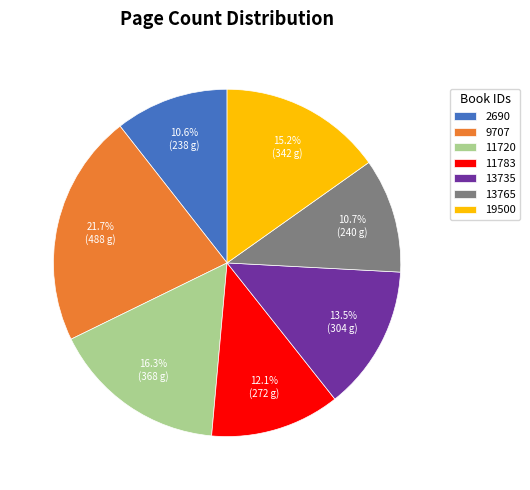

The 9707 slice represents 22% of the pie. True or false?

True